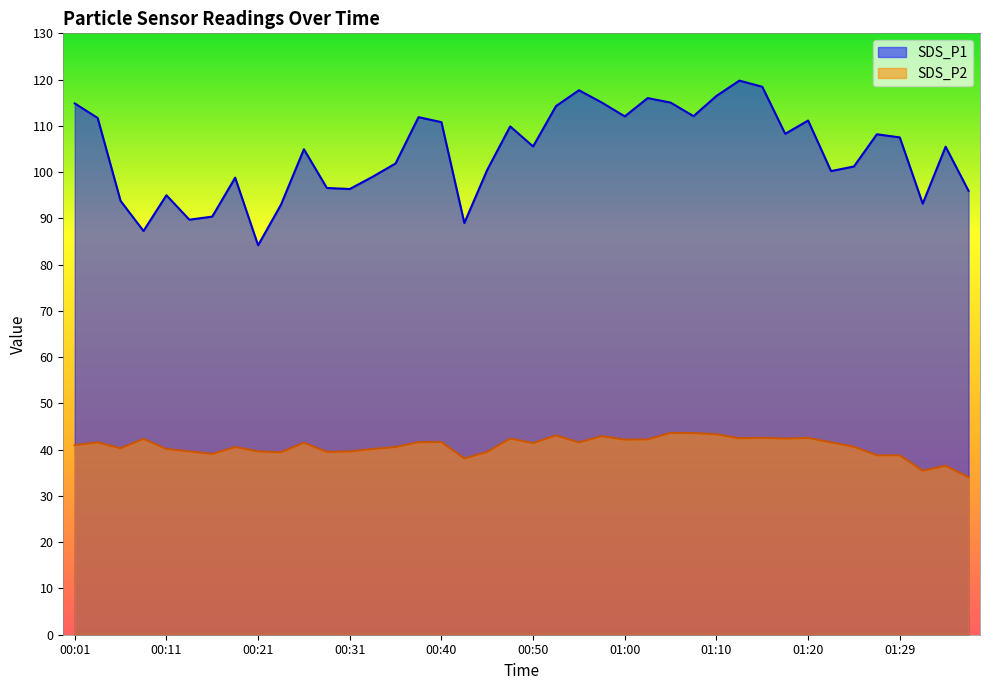

Which series has the widest spread of values?

SDS_P1